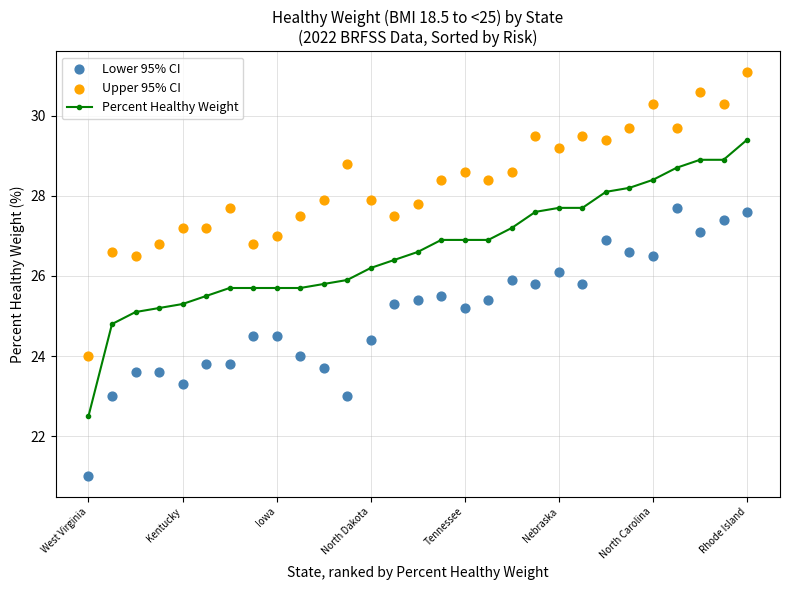

What is the total value across all series at West Virginia?

67.5